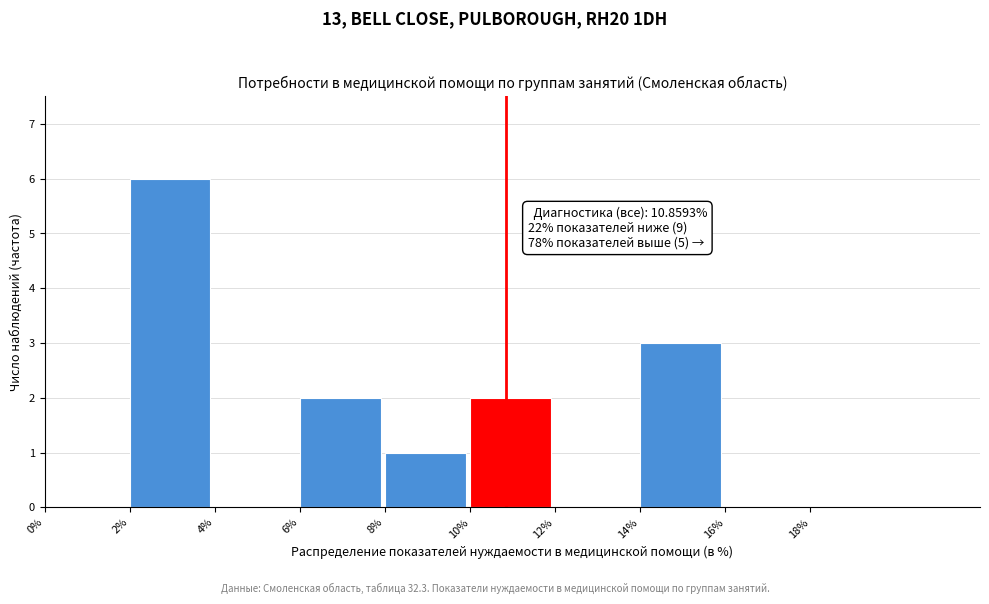

Which range on the x-axis has the tallest bar?

2 to 4